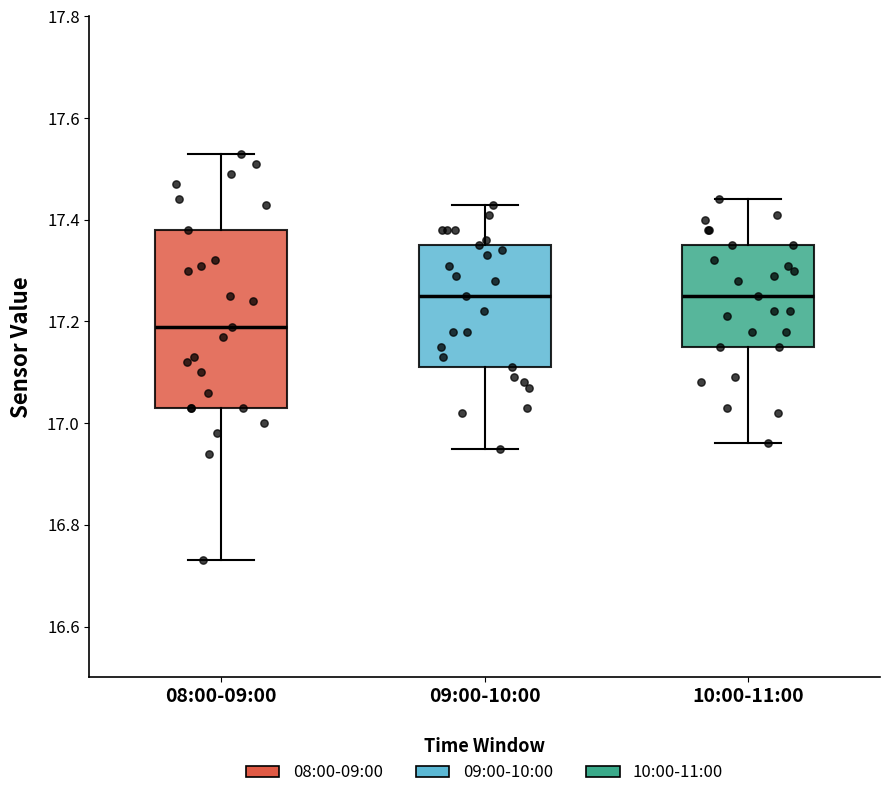

Reading left to right, transcribe this box plot: for each box, give where its median line is, the range the box spans, and where its two whiskers end, as read against the y-axis. The values are not printed on the chart, so give them approximately, as read against the axis.

08:00-09:00: median 17.20, box 17.04 to 17.38, whiskers 16.74 to 17.54
09:00-10:00: median 17.26, box 17.12 to 17.36, whiskers 16.96 to 17.44
10:00-11:00: median 17.26, box 17.16 to 17.36, whiskers 16.96 to 17.44